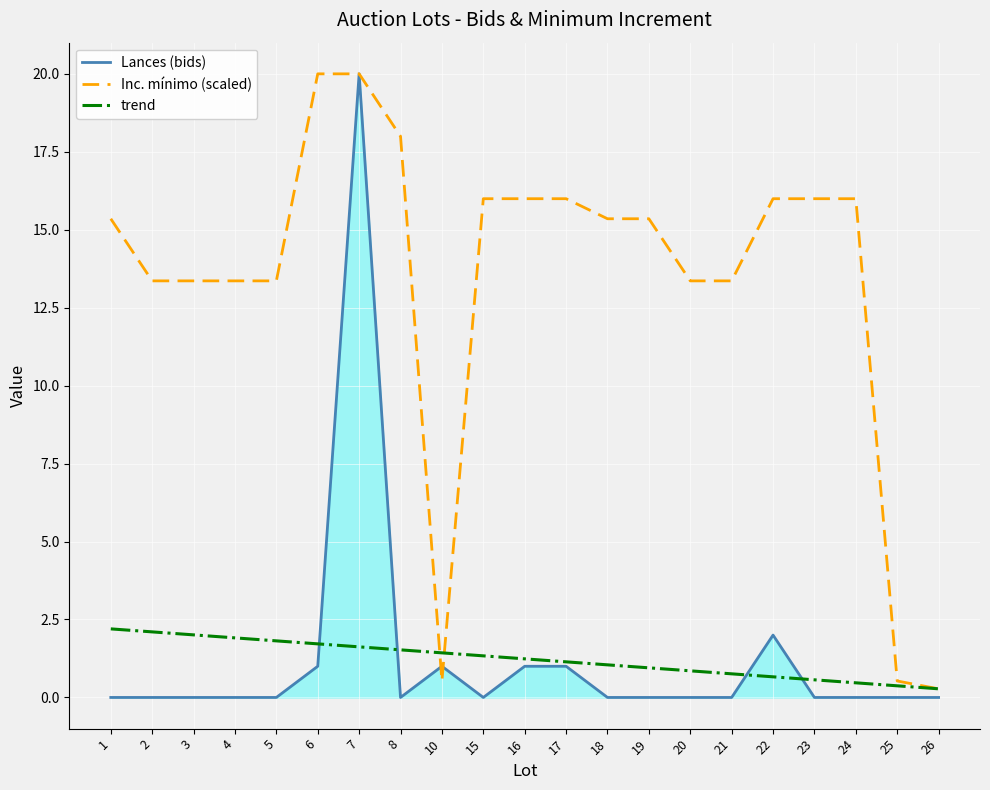

Rank the series at 21 from lowest to highest value.

Lances (bids), trend, Inc. mínimo (scaled)